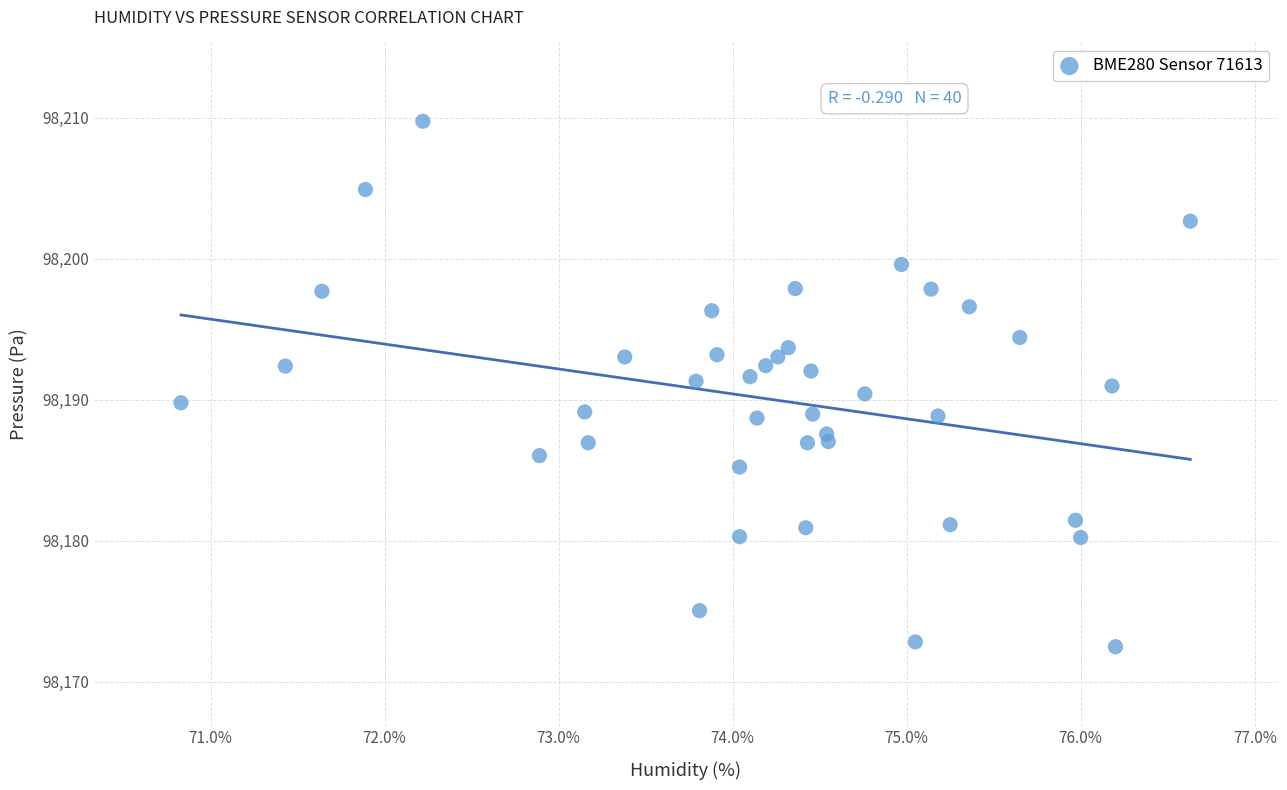

What is the range of Y values (max minus min)?

37.3